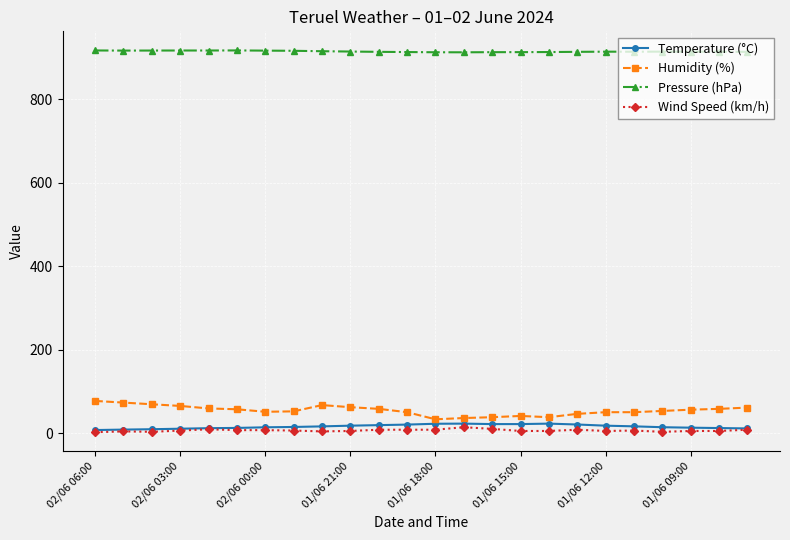

What is the difference between the second highest and second lowest values in the Wind Speed (km/h) series?

7.0